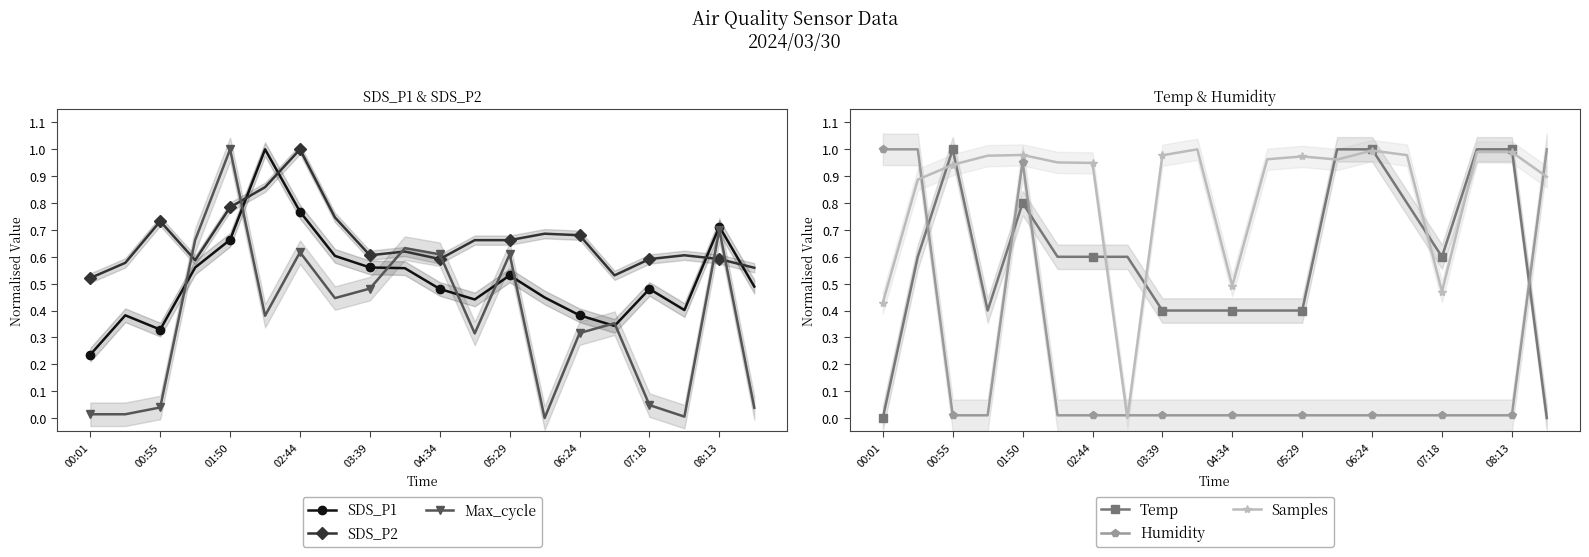

True or false: Samples has more than 0 points higher than both neighbors.

True